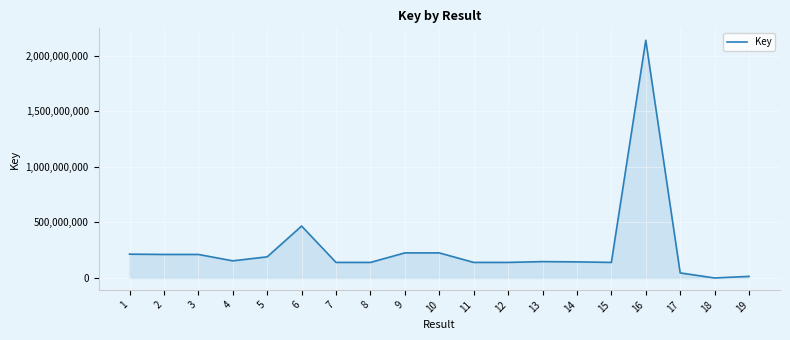

What is the ratio of the value at 14 to the value at 3?

0.7